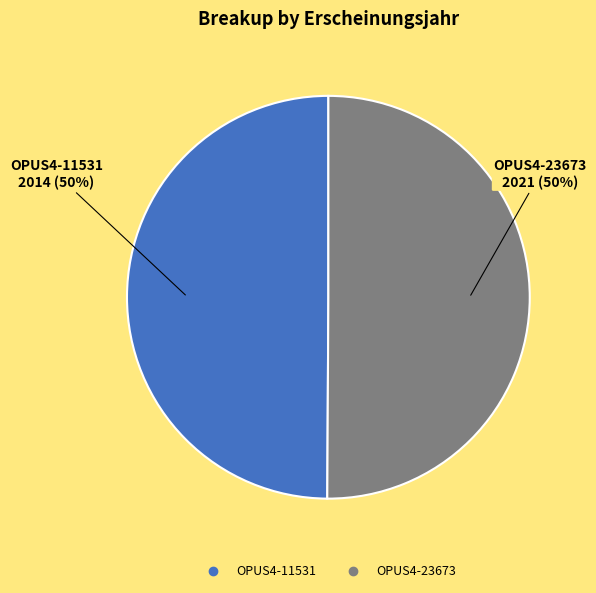

Is it true that OPUS4-23673 is 65% of the pie?

False